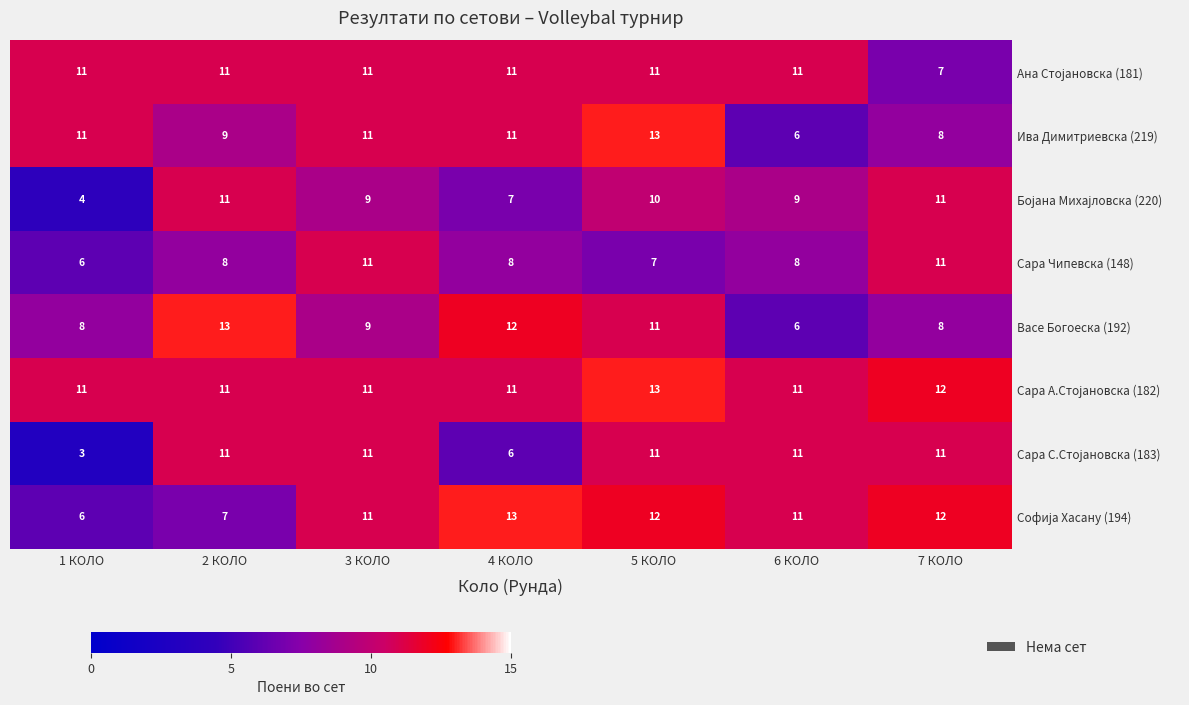

The Васе Богоеска (192) series shows 8 at 1 КОЛО. True or false?

True